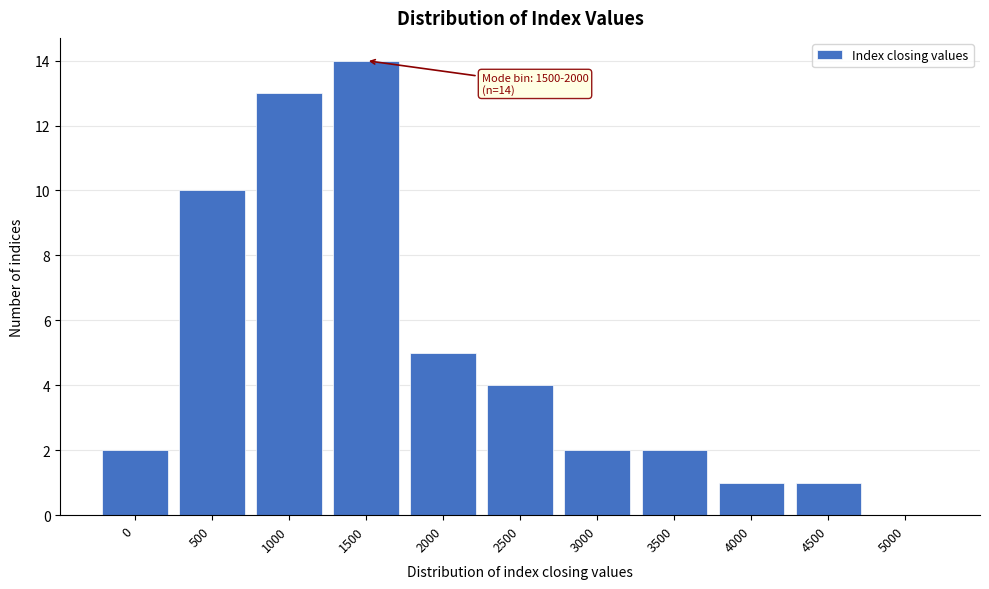

Reading right to left, transcribe all the data shown in this chart.

5000=0	4500=1	4000=1	3500=2	3000=2	2500=4	2000=5	1500=14	1000=13	500=10	0=2